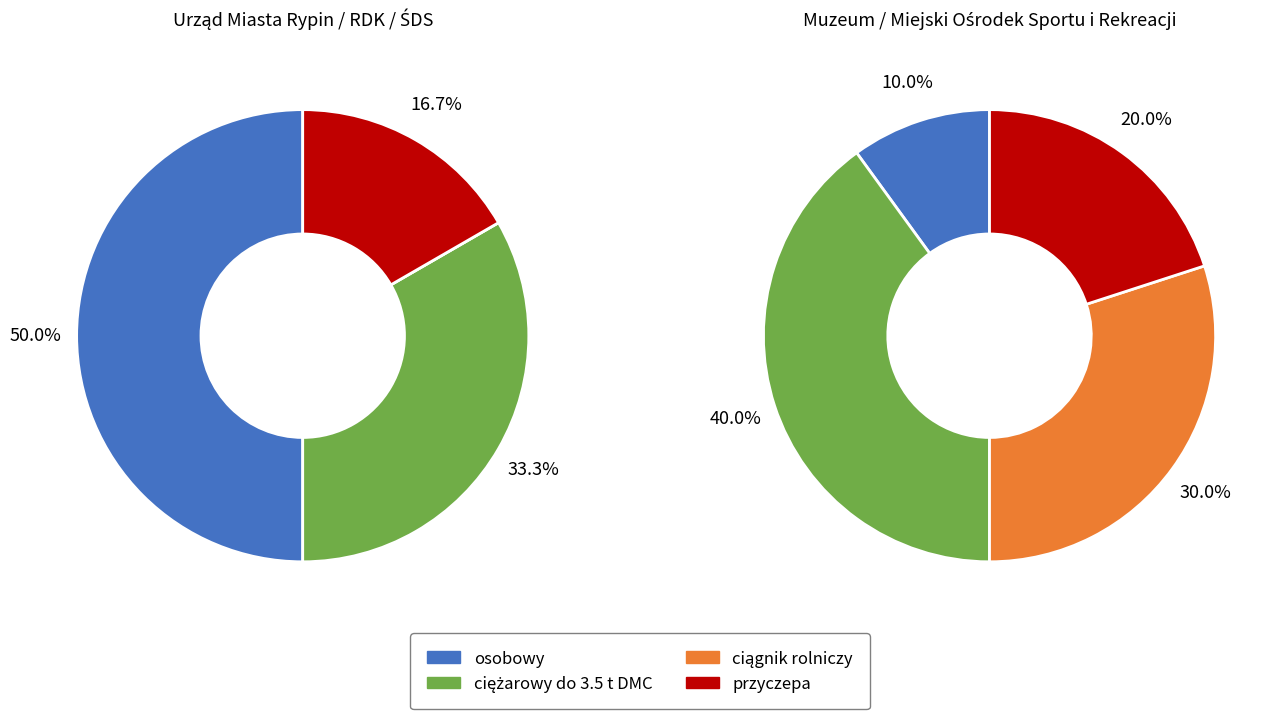

Between ciągnik rolniczy and ciężarowy do 3.5 t DMC, which is larger?

ciężarowy do 3.5 t DMC